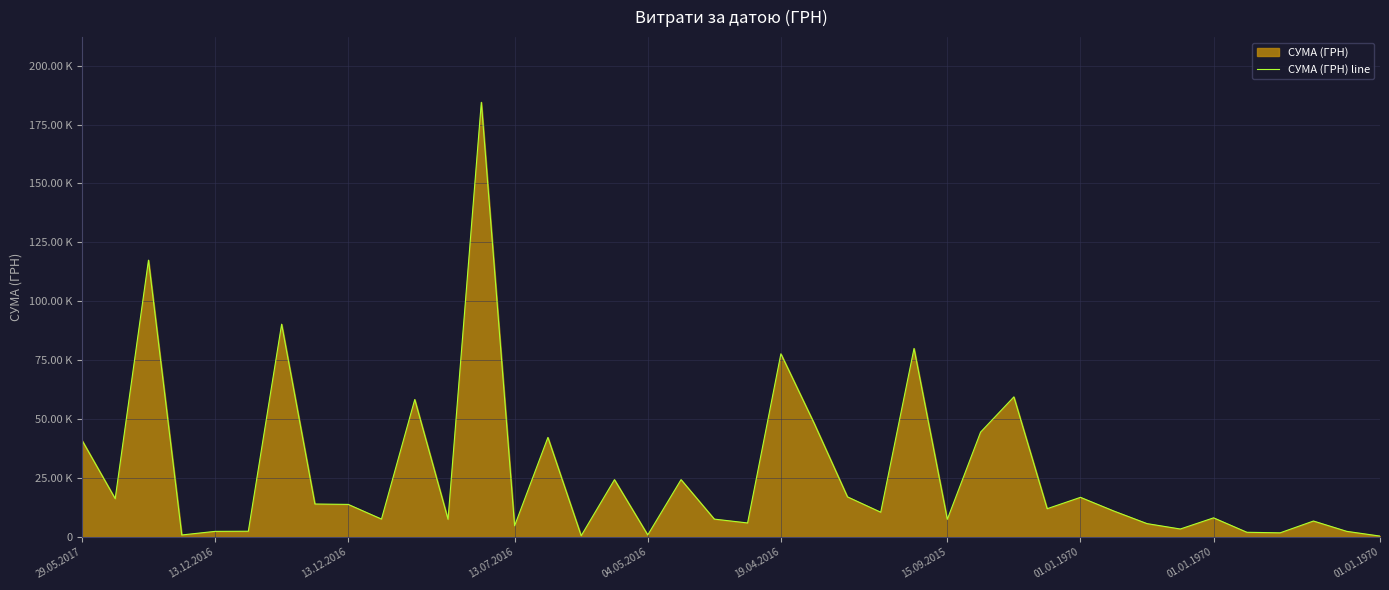

The value at 13.07.2016 is 4770.0. True or false?

True